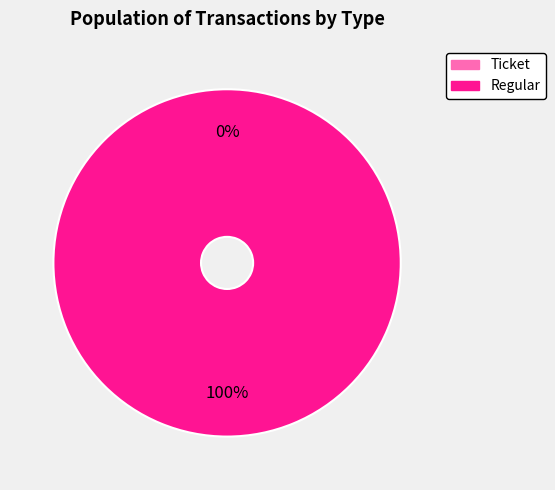

How many segments does this pie chart have?

2